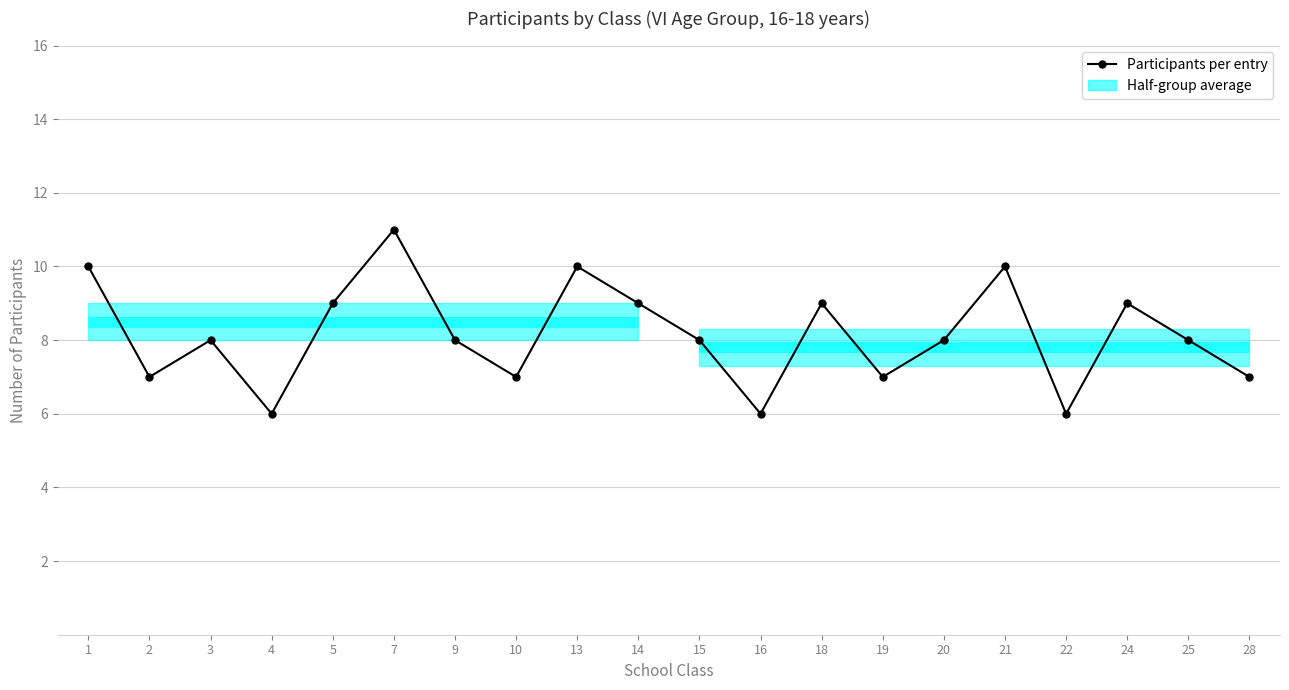

Where is the first local minimum?

2